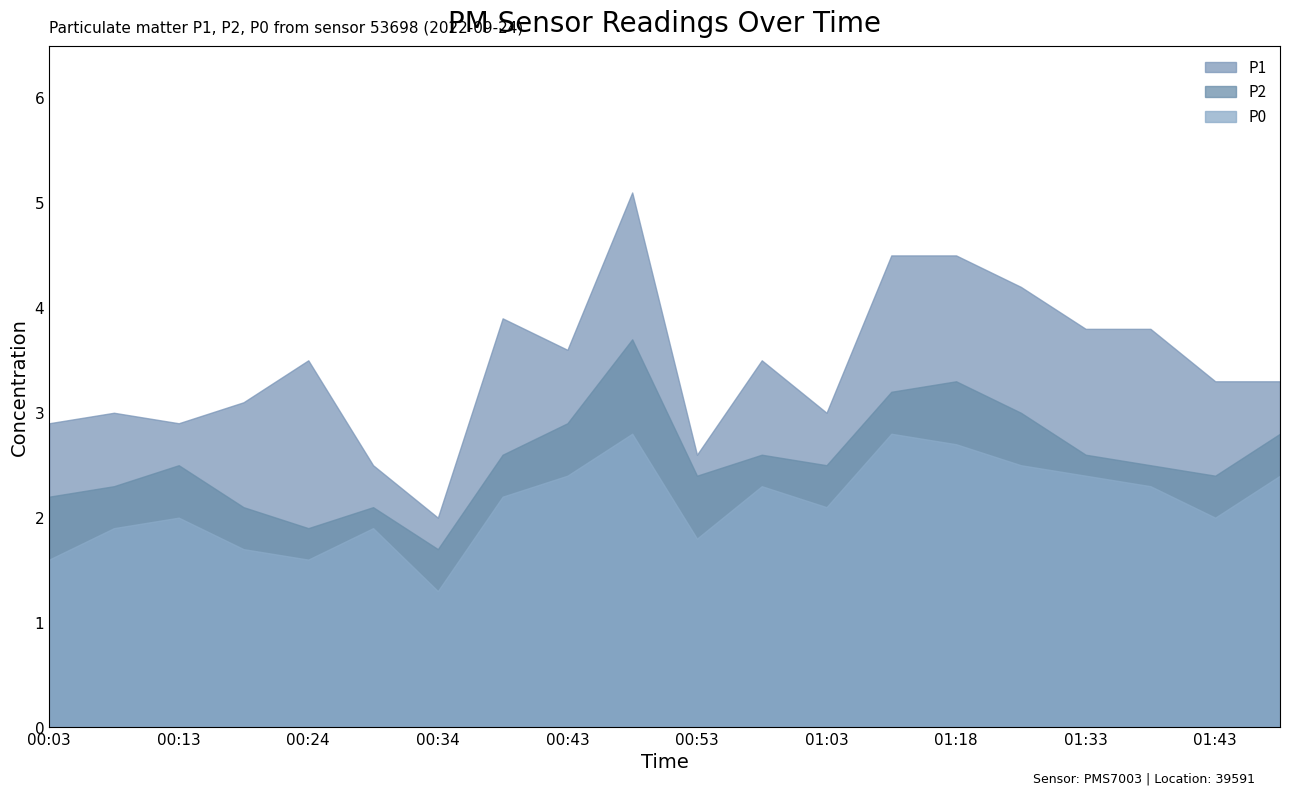

What is the value of the P0 point at the 11th from the left?

1.8